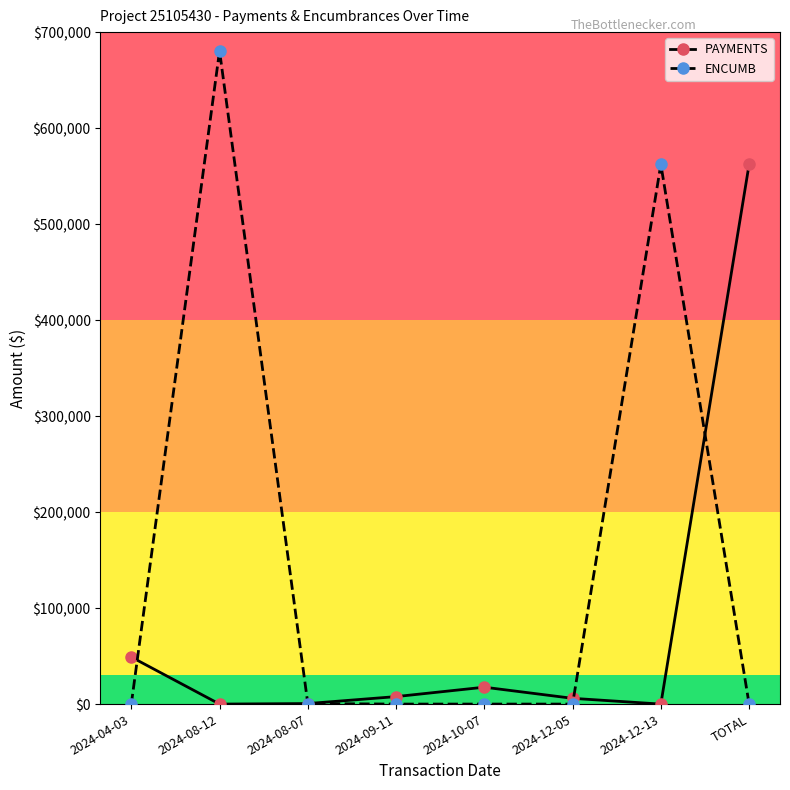

True or false: PAYMENTS has a value of 562231 at TOTAL.

True